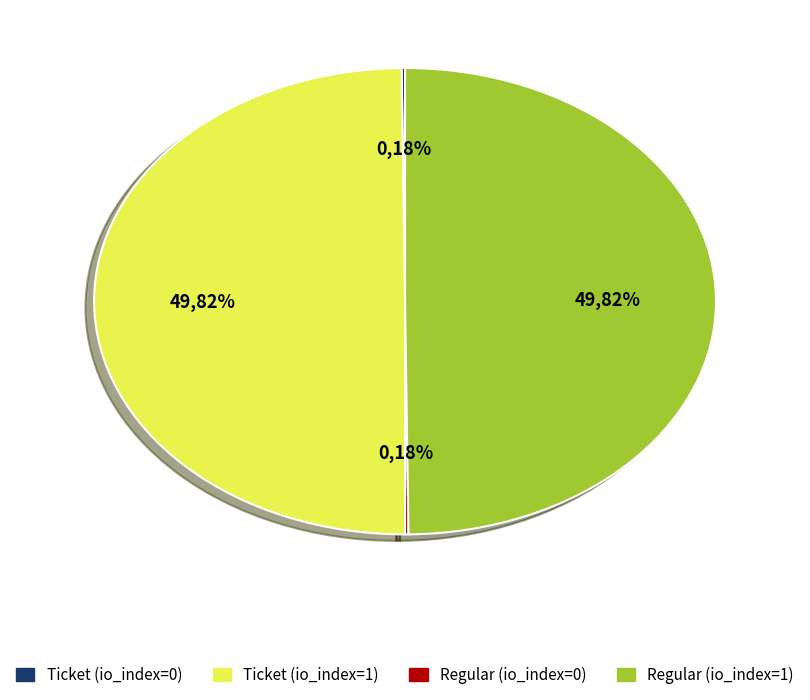

Is there any slice that represents more than half of the pie?

No